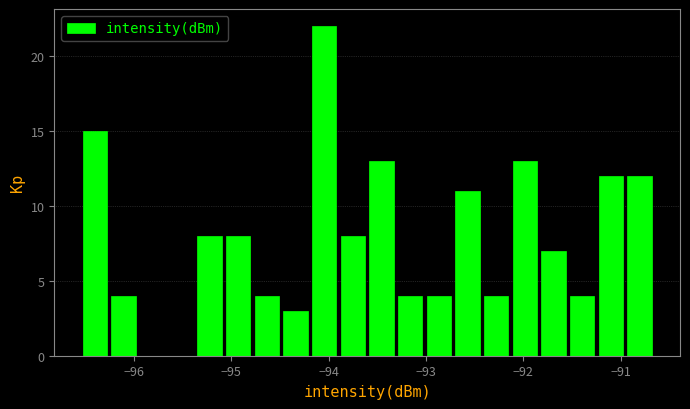

Around what value on the x-axis is the tallest bar? Give the approximate position of its centre, as read against the axis.

-94.0